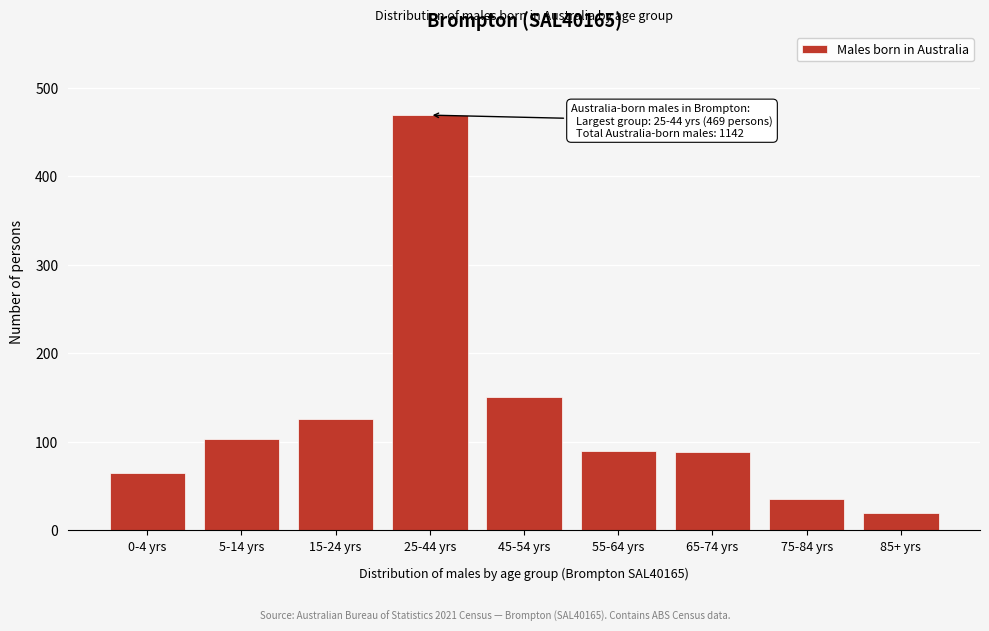

What is the difference between the second highest and minimum values?

131